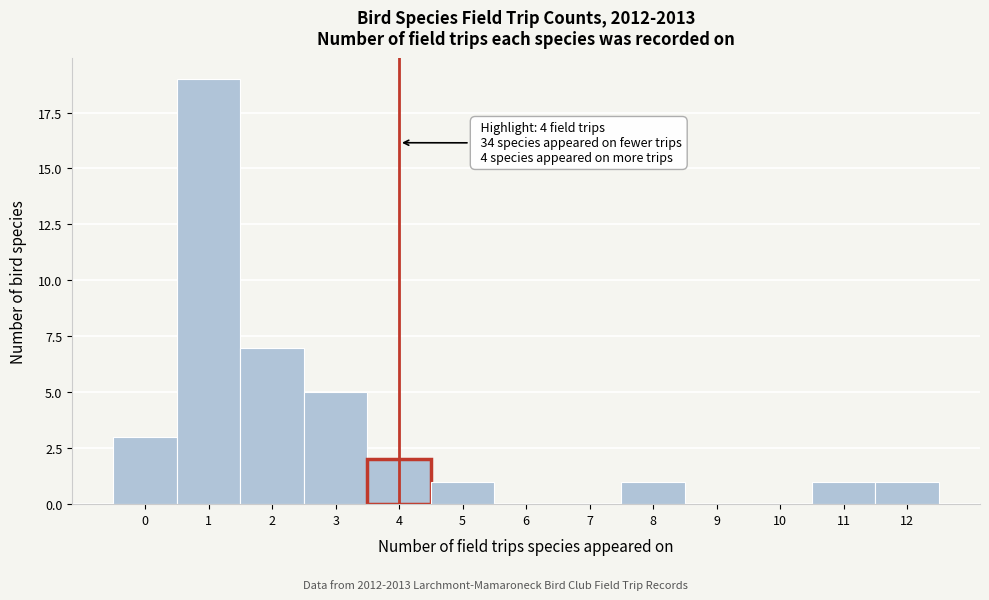

Over which range of the x-axis is the bar tallest?

0.5 to 1.5